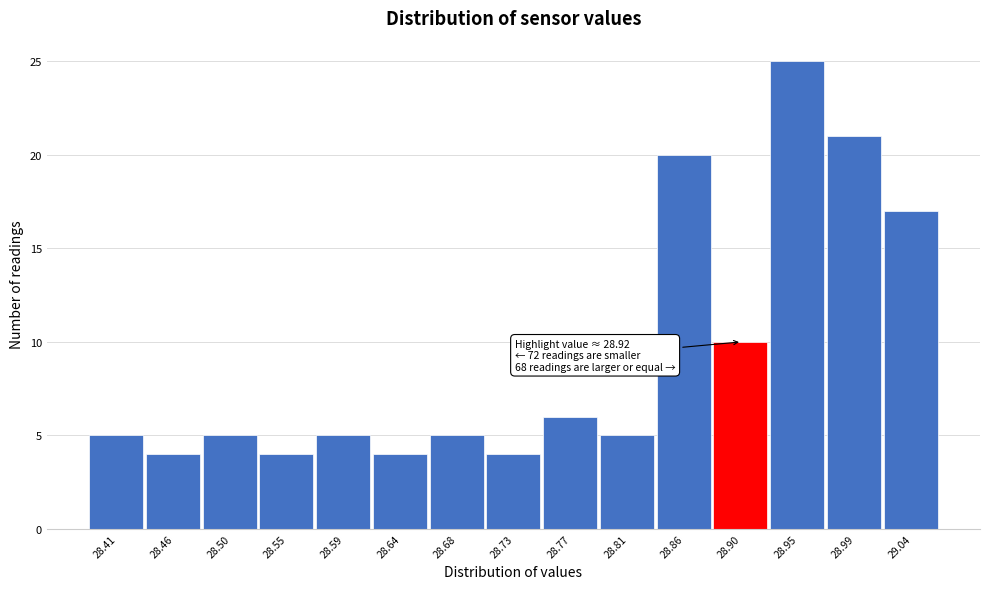

Which range on the x-axis has the tallest bar?

28.925 to 28.970